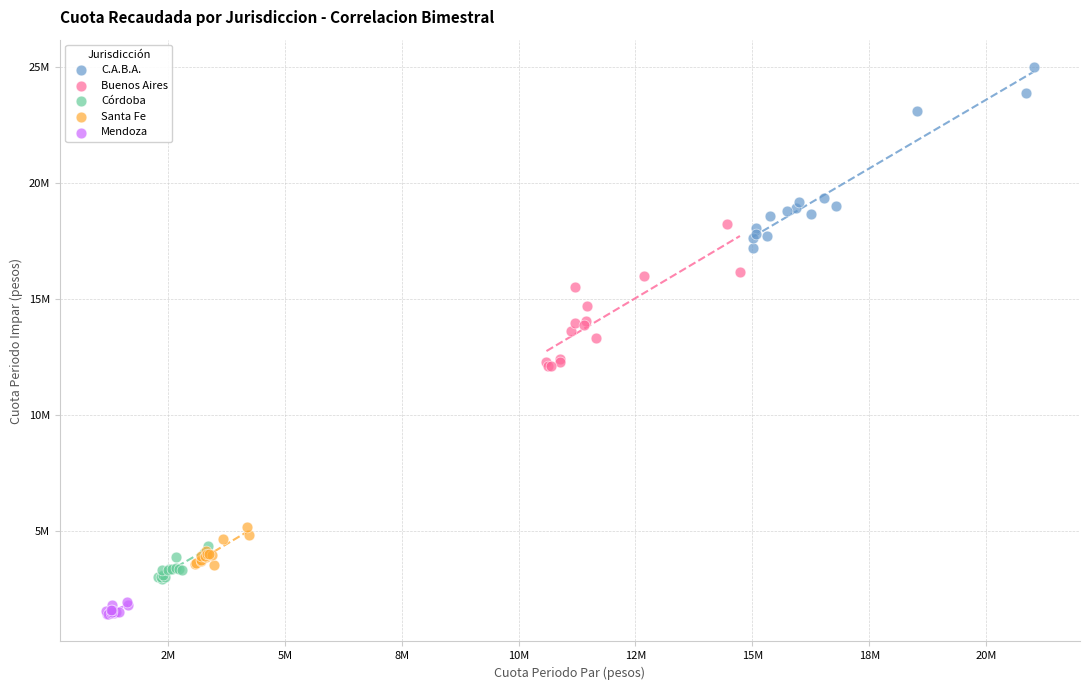

Which series reaches the minimum Y coordinate?

Mendoza